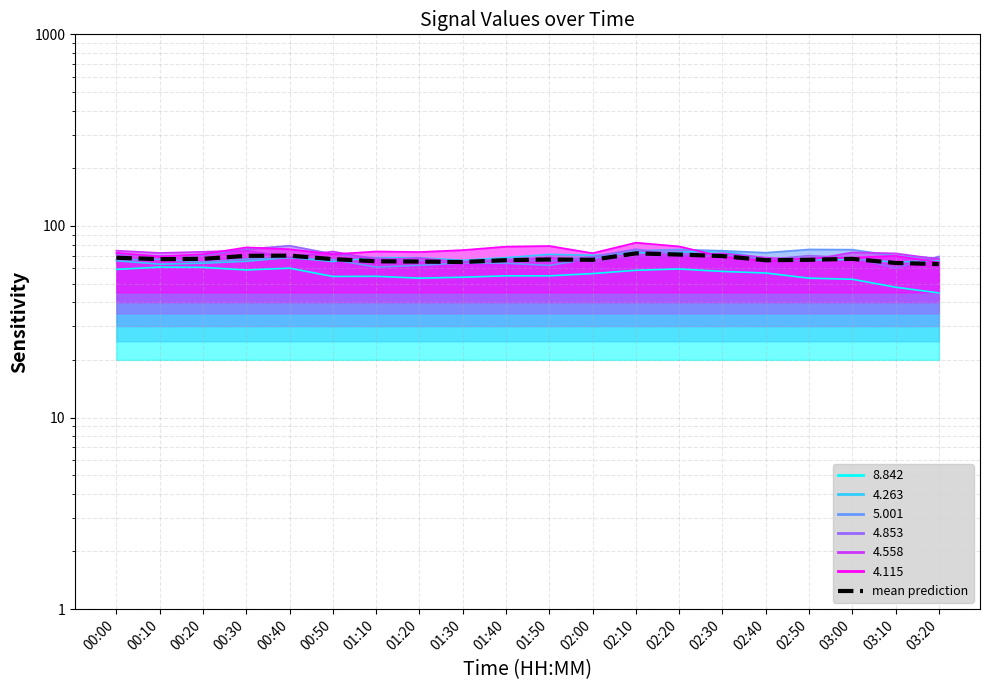

The value at 01:10 is 65.4. True or false?

True